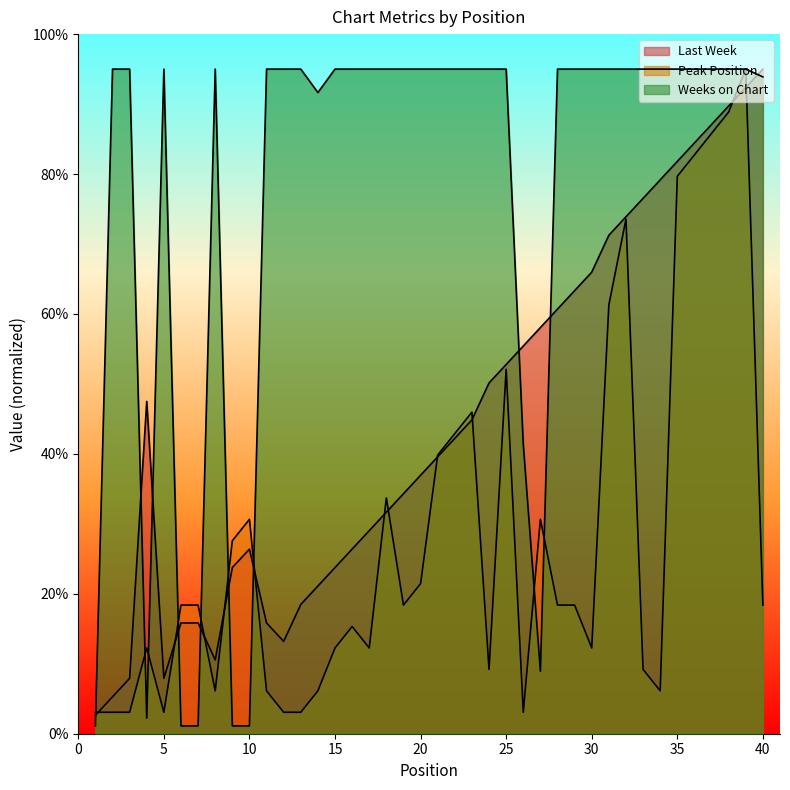

What is the value of the Peak Position point at the 24th from the left?

9.2